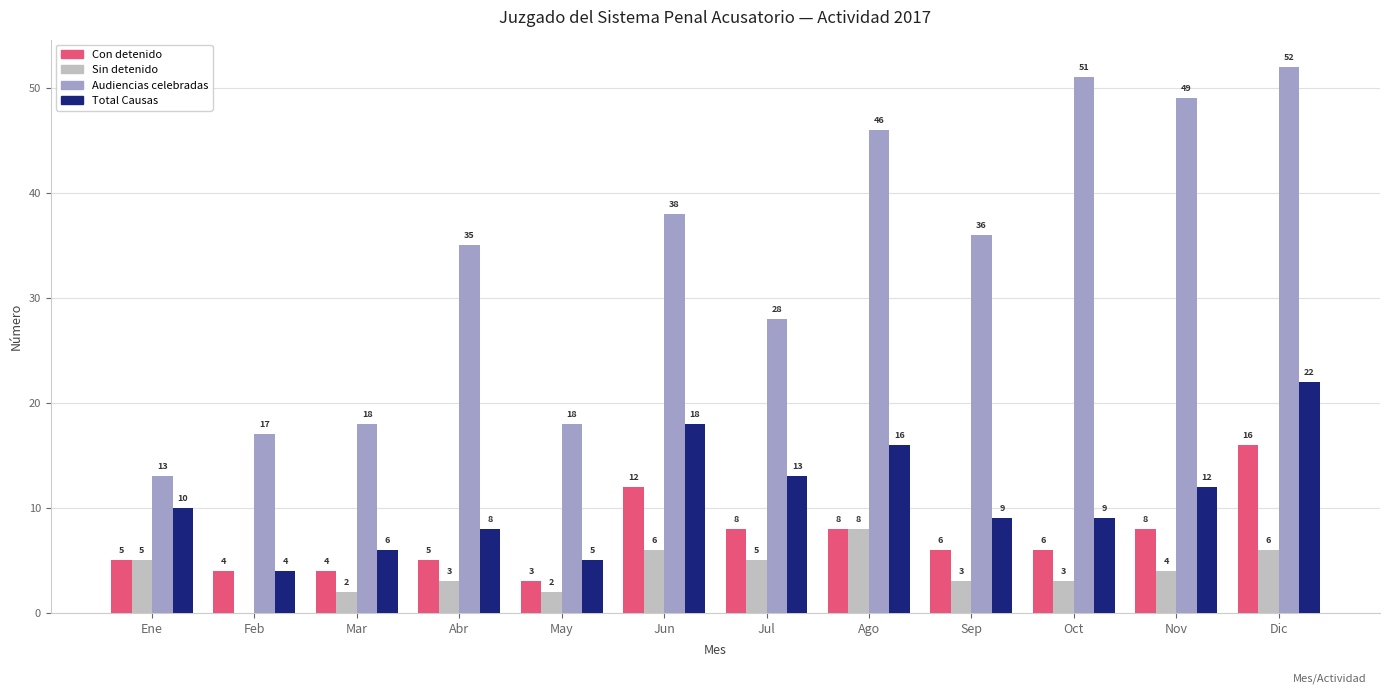

The value of Con detenido at Ago is 13. True or false?

False